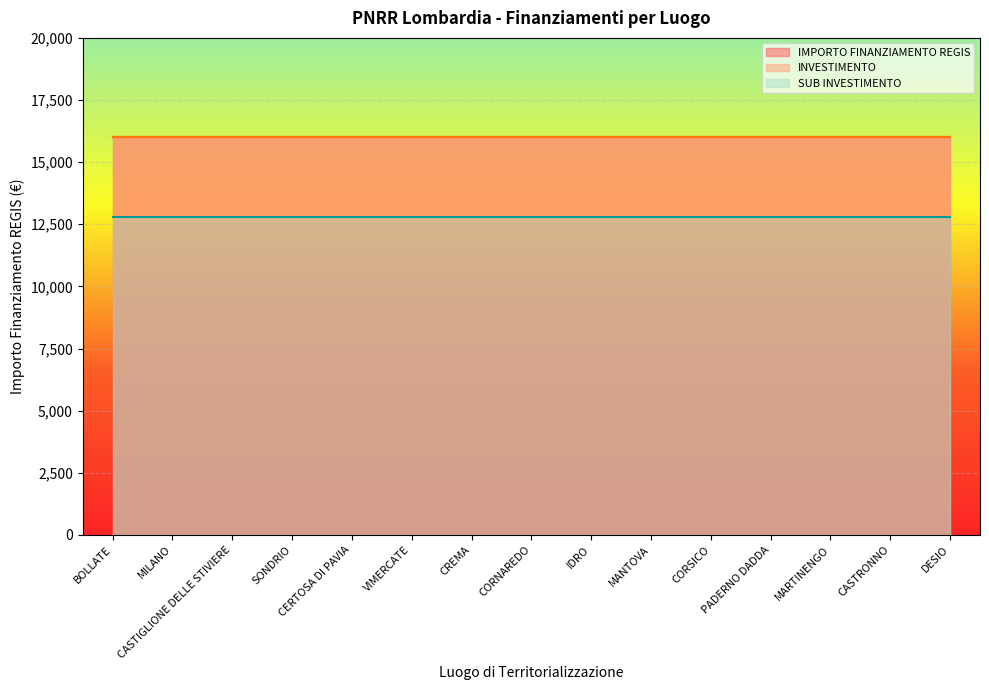

What is the label of the 10th point from the right?

VIMERCATE